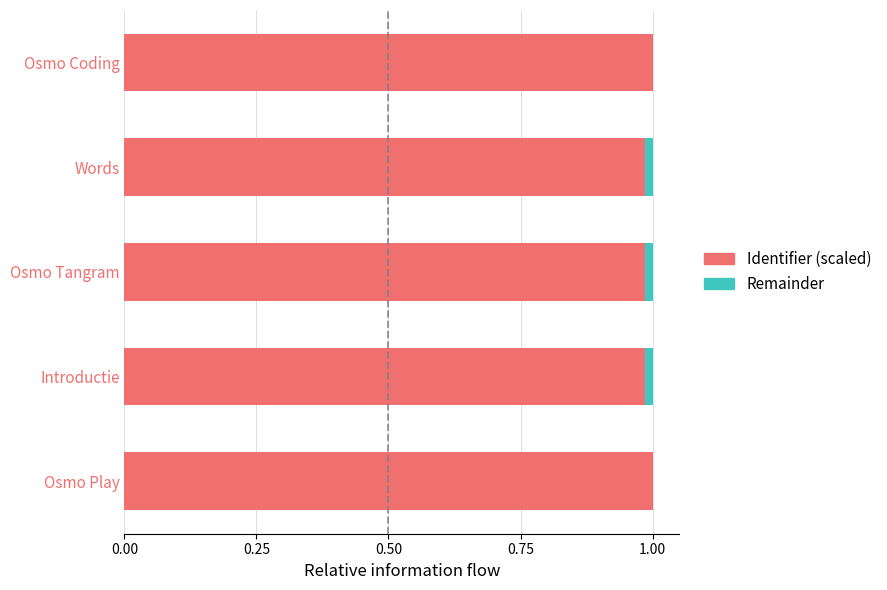

Is it true that Identifier (scaled) equals 1.0 at Osmo Coding?

True